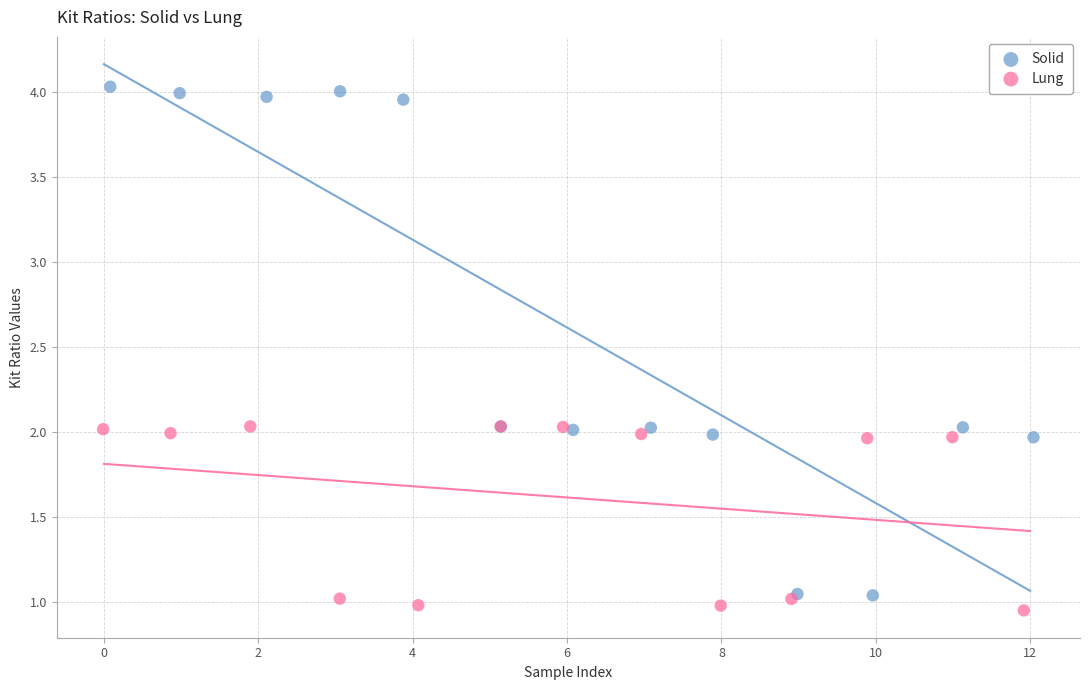

Which series reaches the maximum Y coordinate?

Solid